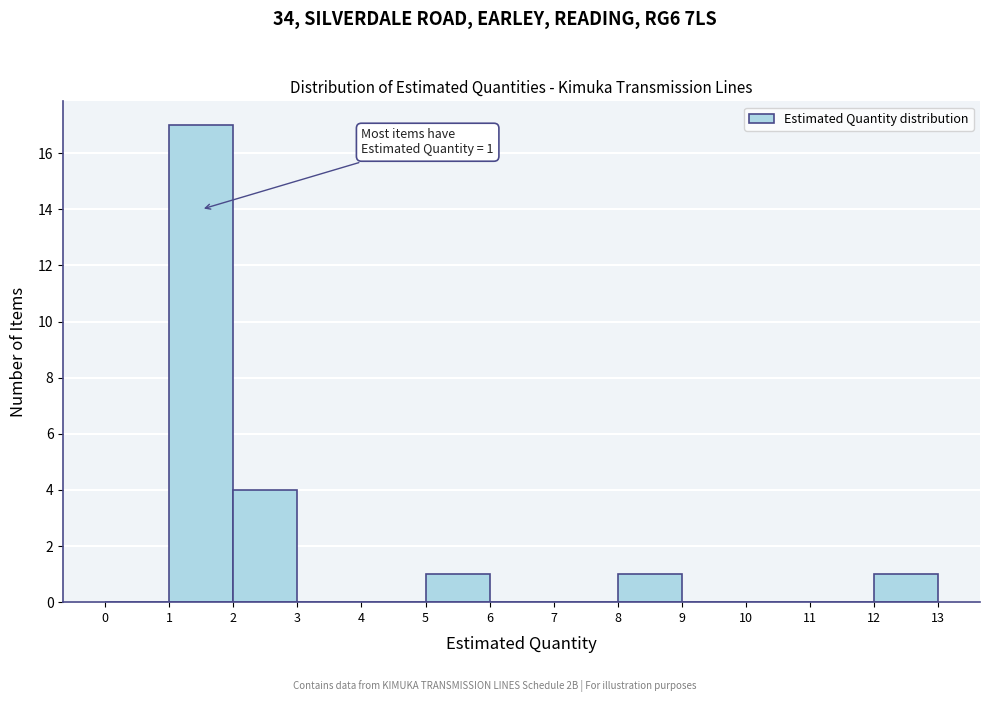

Which range on the x-axis has the tallest bar?

1 to 2